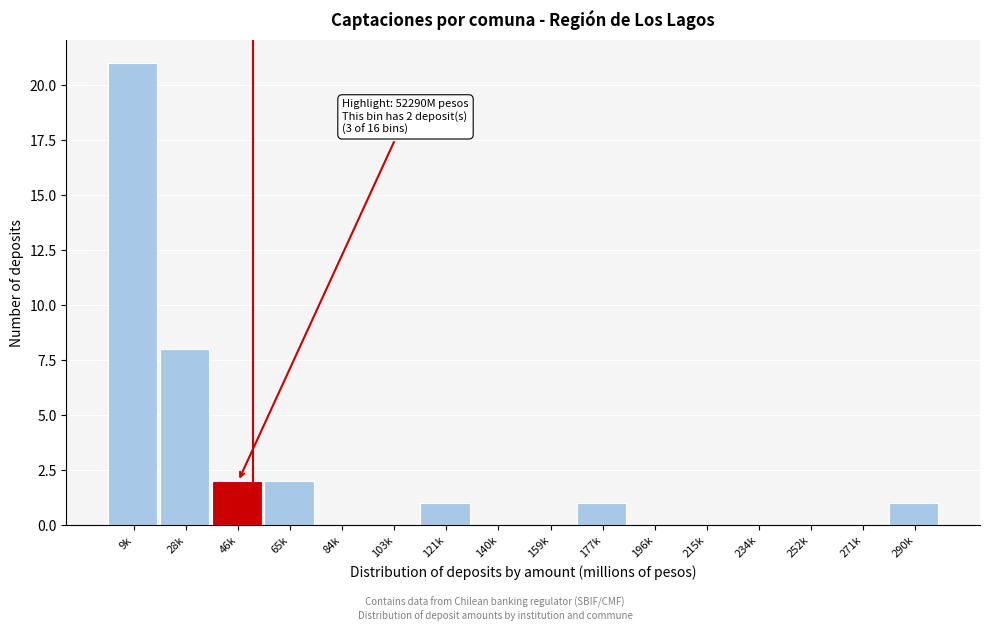

Reading left to right, list all the values displayed in this chart.

9k=21	28k=8	46k=2	65k=2	84k=0	103k=0	121k=1	140k=0	159k=0	177k=1	196k=0	215k=0	234k=0	252k=0	271k=0	290k=1